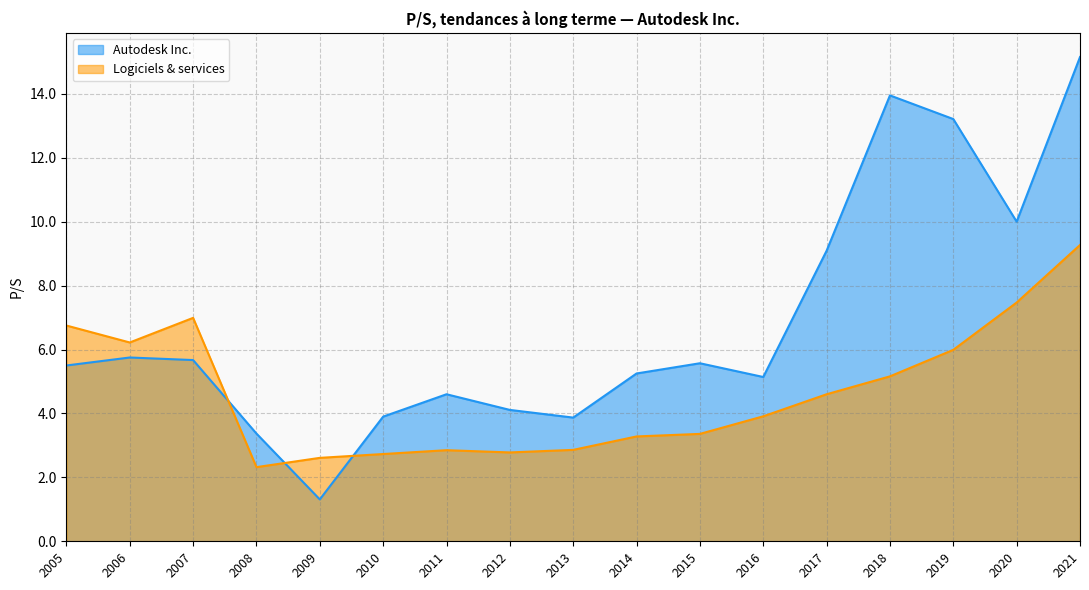

True or false: Autodesk Inc. has more than 1 points higher than both neighbors.

True